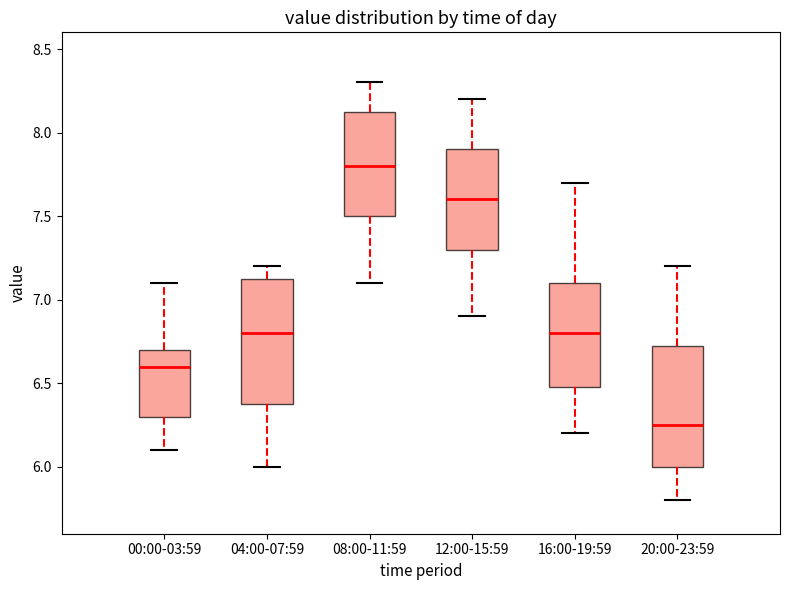

Which box has the lowest median line?

20:00-23:59